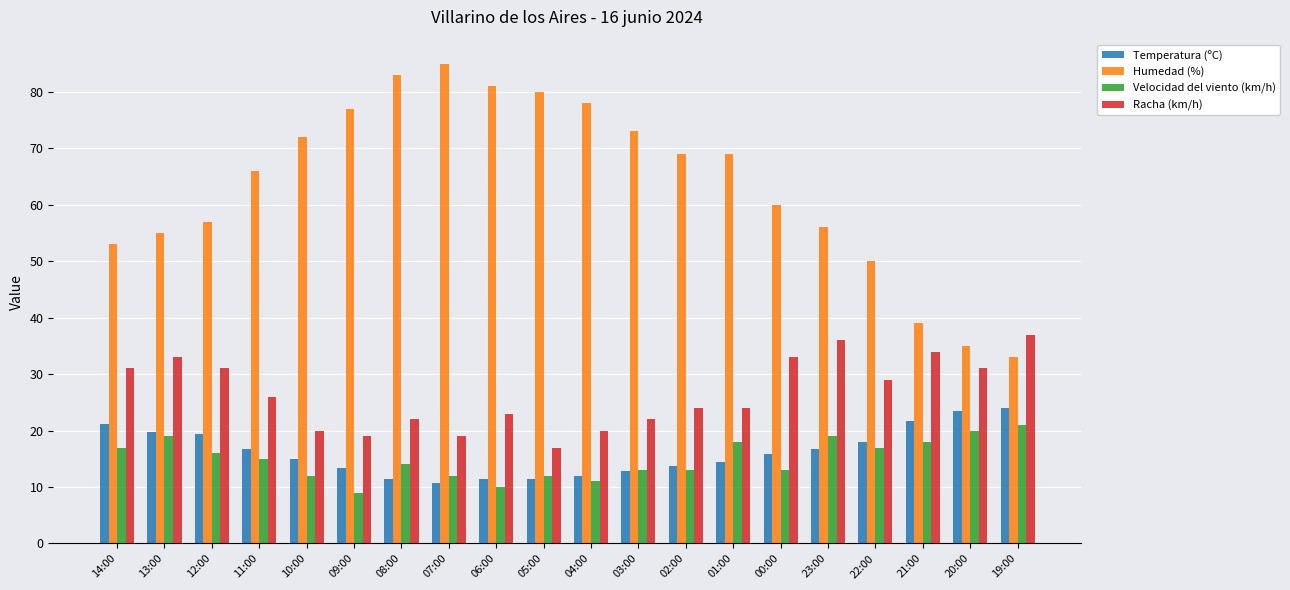

What is the difference between the highest and lowest values at 12:00?

41.0